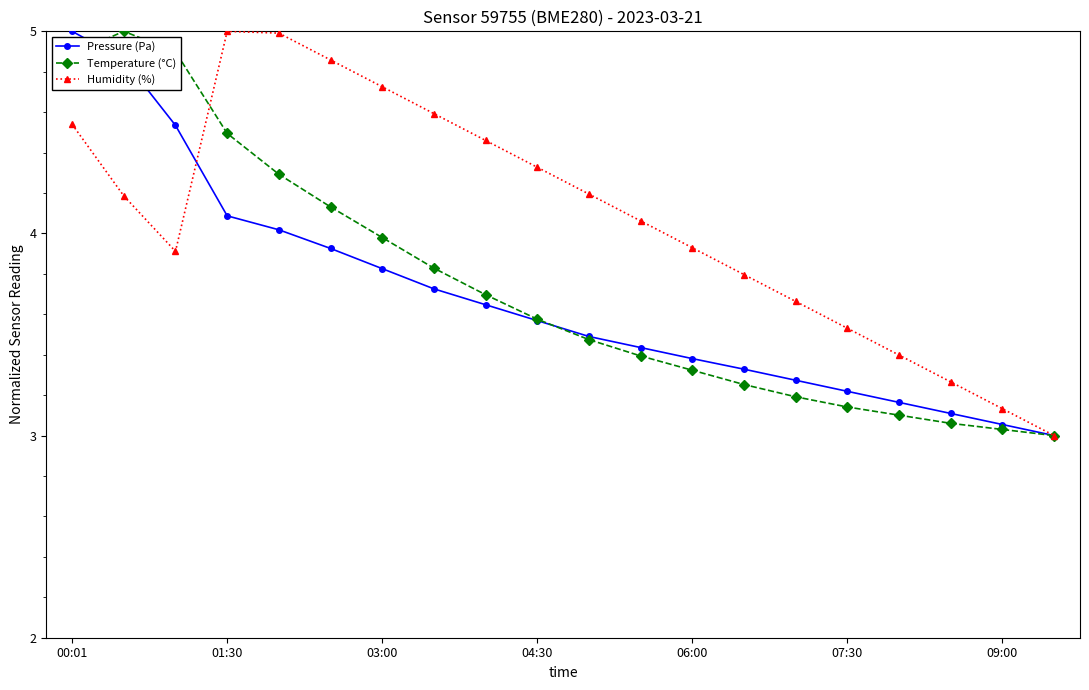

True or false: Humidity (%) and Temperature (°C) intersect in this chart.

True